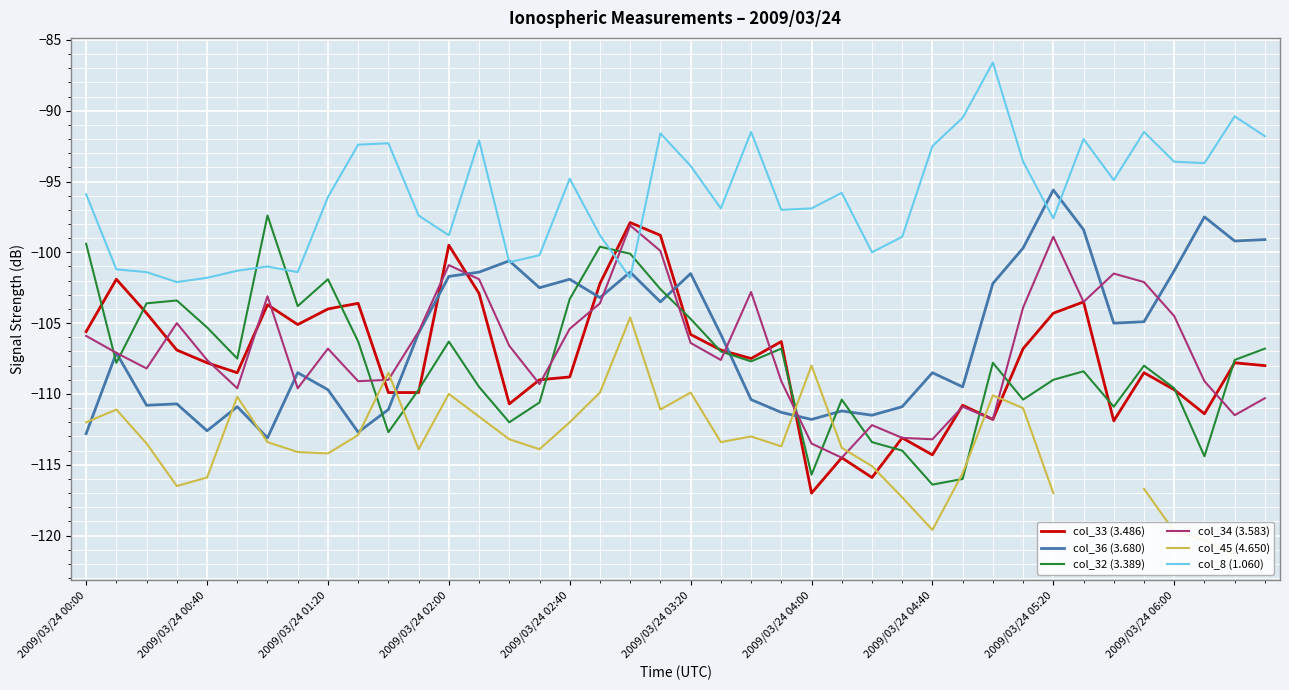

Is it true that col_32 (3.389) equals -51.8 at 2009/03/24 00:00?

False